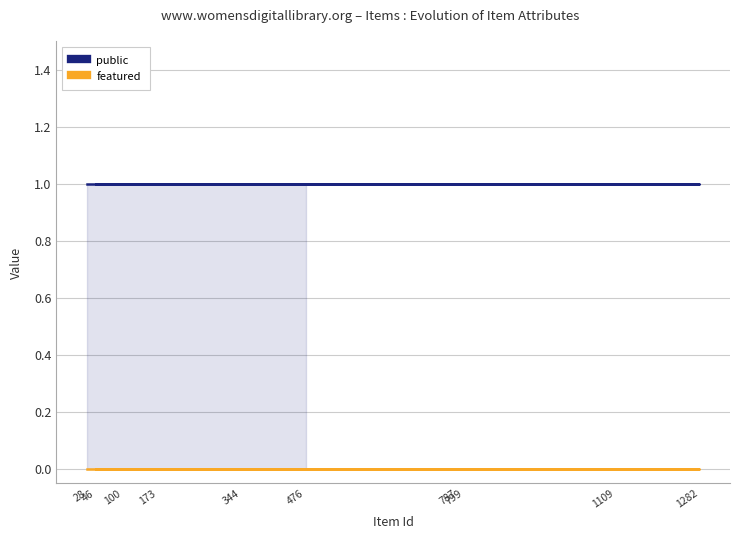

List the labels in order of public value, largest first.

476, 1109, 46, 787, 1282, 173, 799, 344, 100, 28